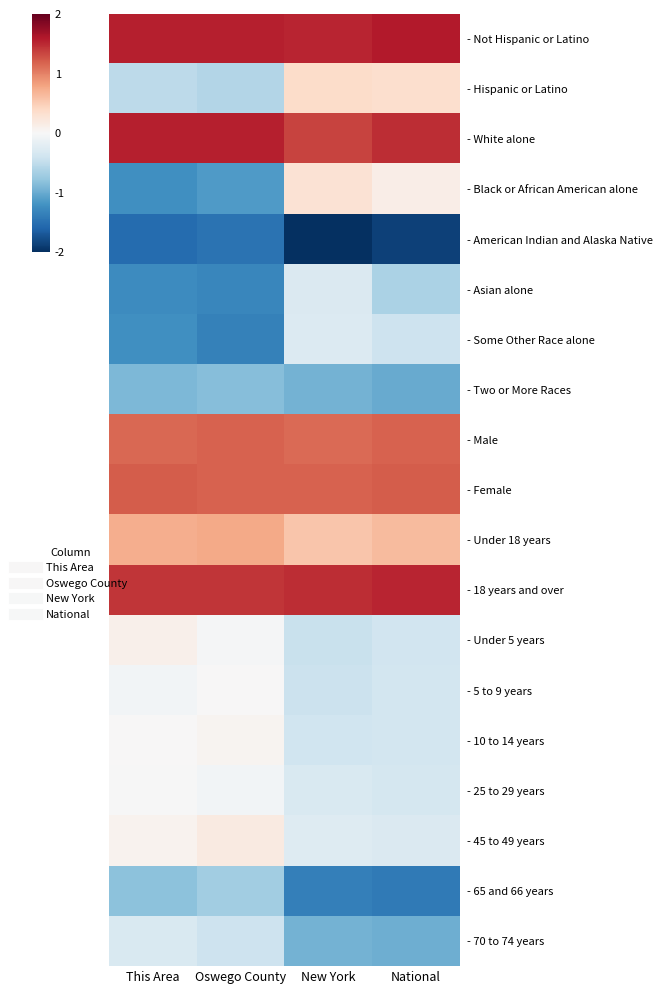

How many categories are shown in the chart?

4